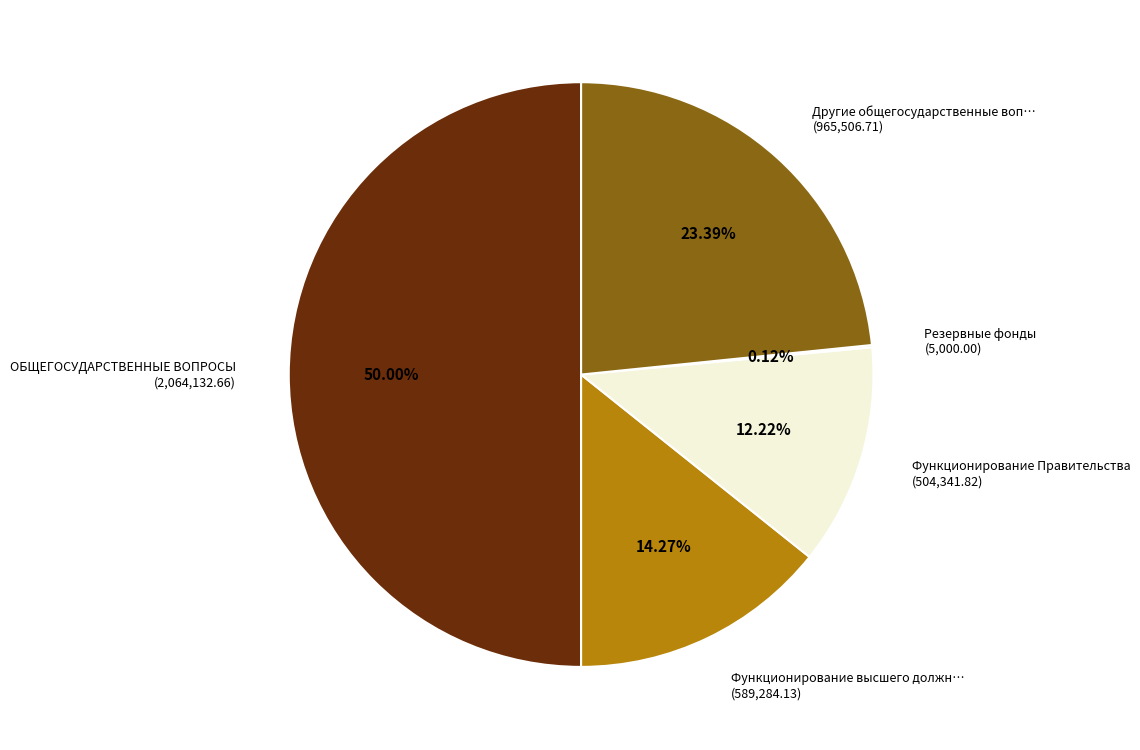

Which slice is the largest?

ОБЩЕГОСУДАРСТВЕННЫЕ ВОПРОСЫ (2,064,132.66)